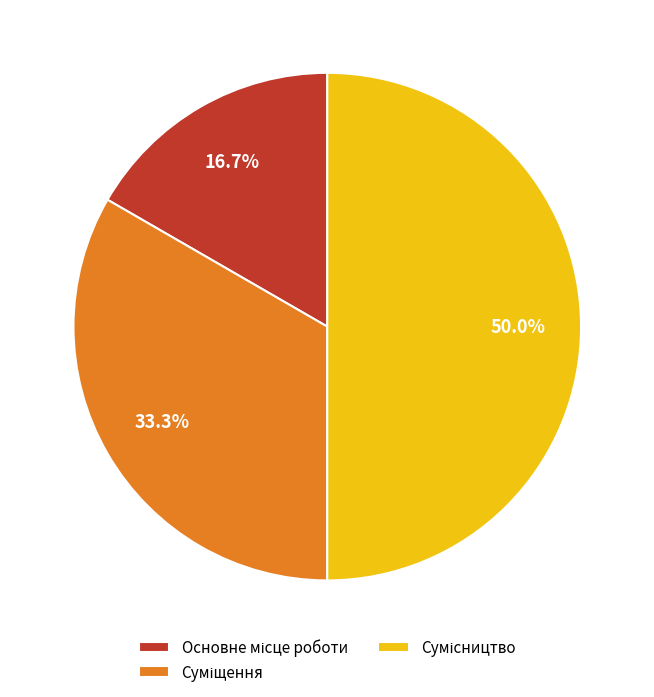

Between Основне місце роботи and Сумісництво, which is larger?

Сумісництво